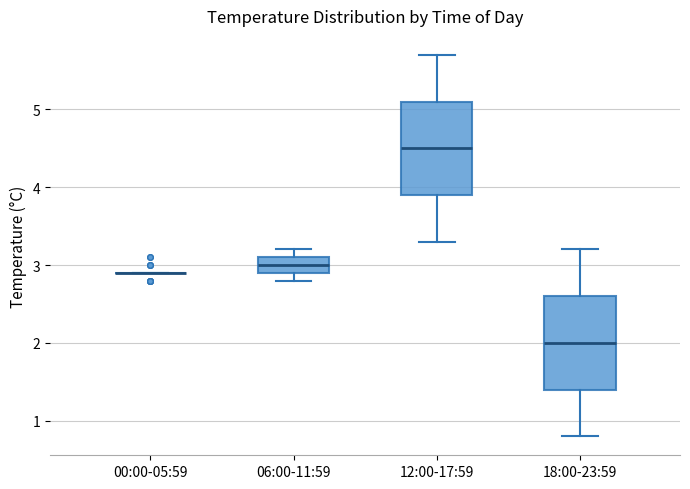

Reading left to right, read every box against the y-axis: the position of its median line, the range the box covers, and the ends of its whiskers. The values are not printed on the chart, so give them approximately, as read against the axis.

00:00-05:59: box collapsed to a line at 2.9, whiskers 2.9 to 2.9
06:00-11:59: median 3.0, box 2.9 to 3.1, whiskers 2.8 to 3.2
12:00-17:59: median 4.5, box 3.9 to 5.1, whiskers 3.3 to 5.7
18:00-23:59: median 2.0, box 1.4 to 2.6, whiskers 0.8 to 3.2